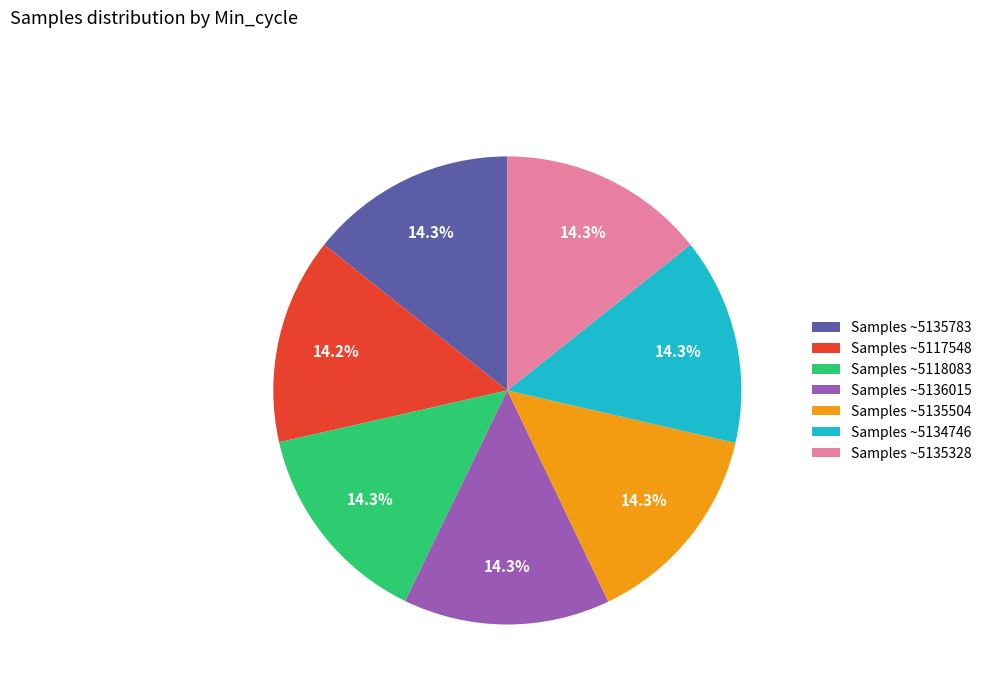

How many segments does this pie chart have?

7